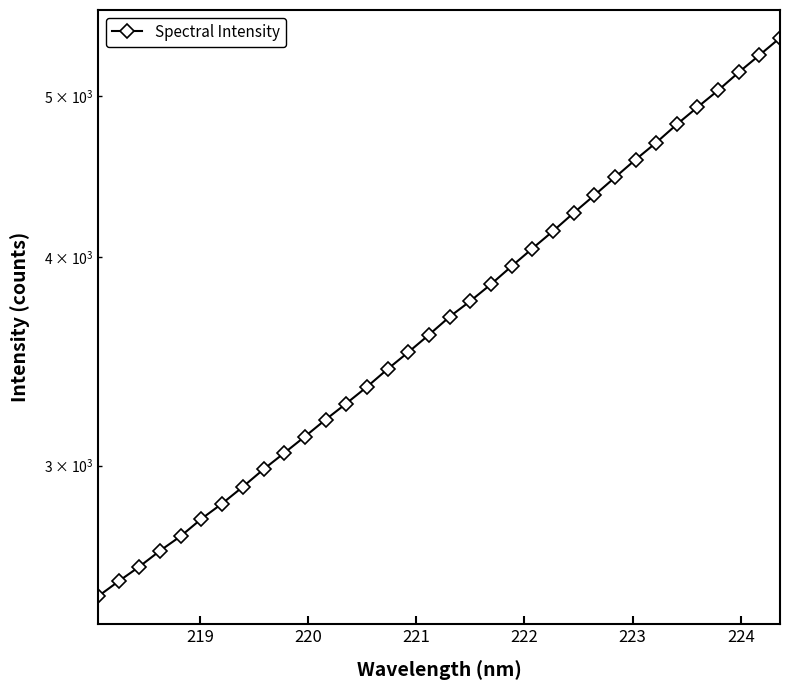

True or false: the data shows 1317.5 at 224.

False